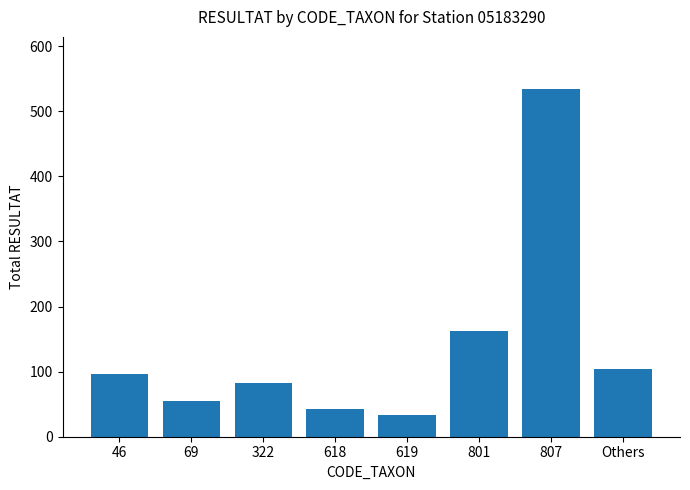

How many data points are less than 96?

4